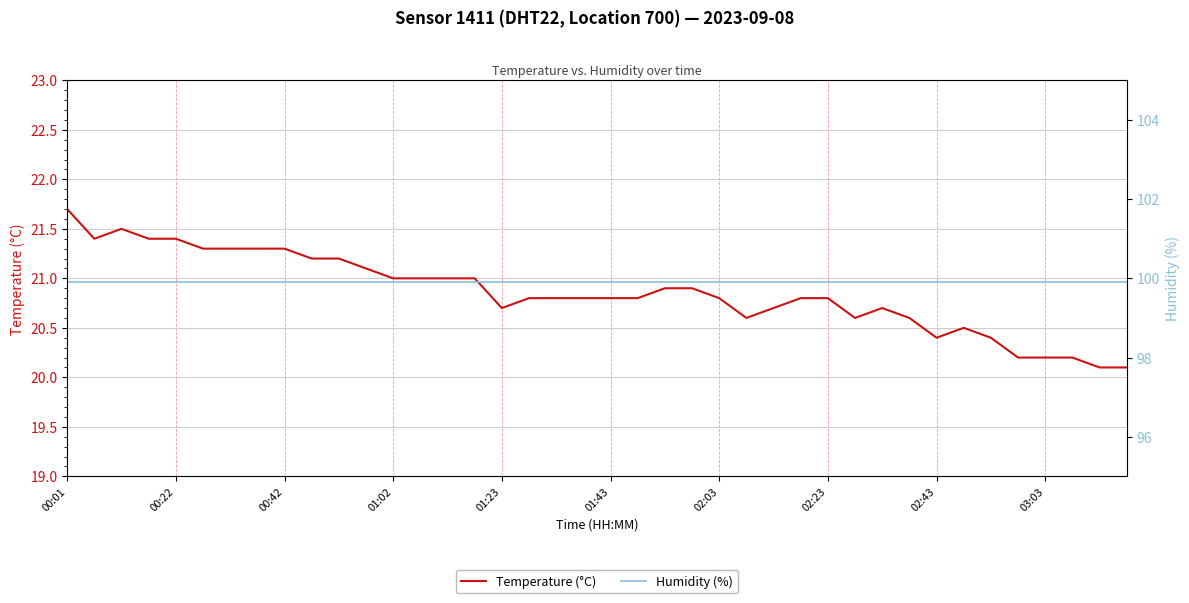

What is the total value across all series at 30?

120.6